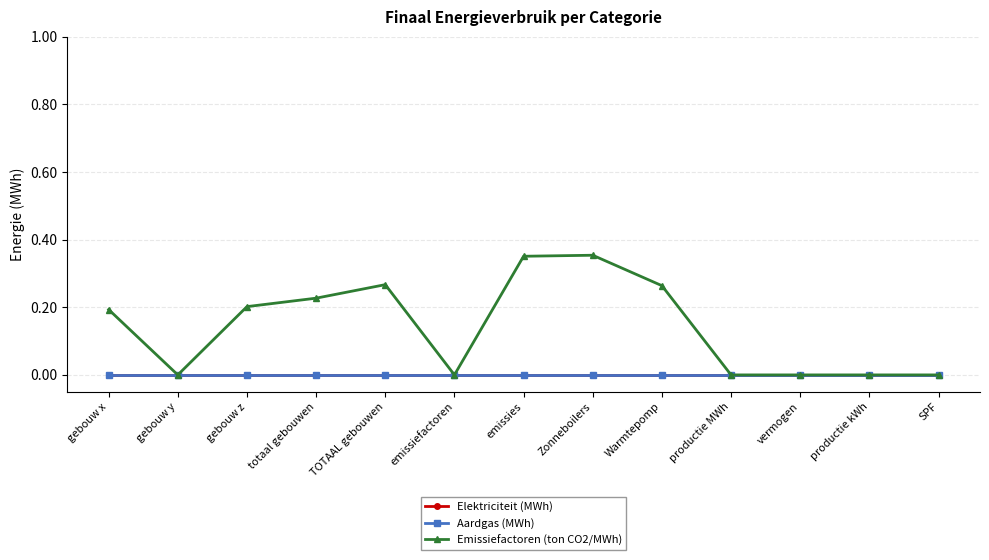

The Emissiefactoren (ton CO2/MWh) series shows 0.0 at vermogen. True or false?

True